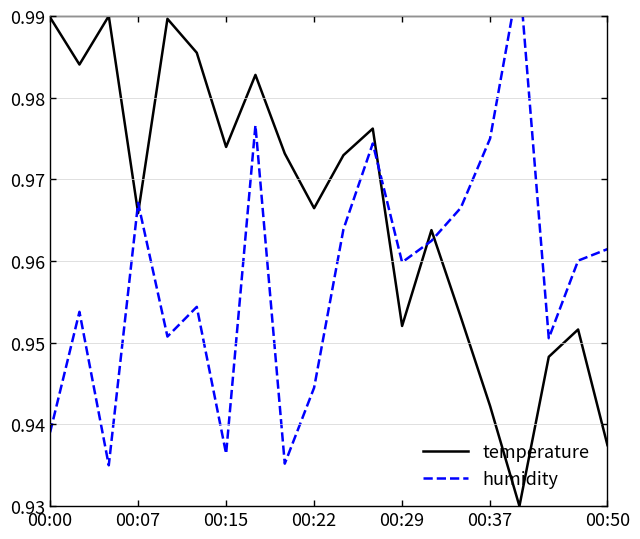

How many times do humidity and temperature cross each other?

5